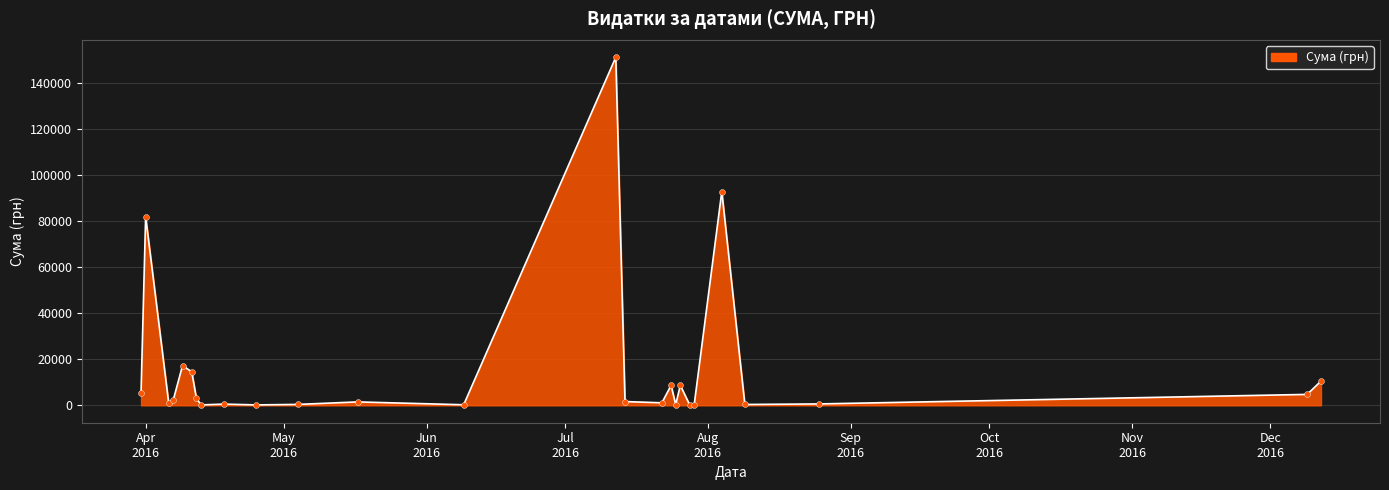

What is the difference between the maximum and minimum values?

151018.1